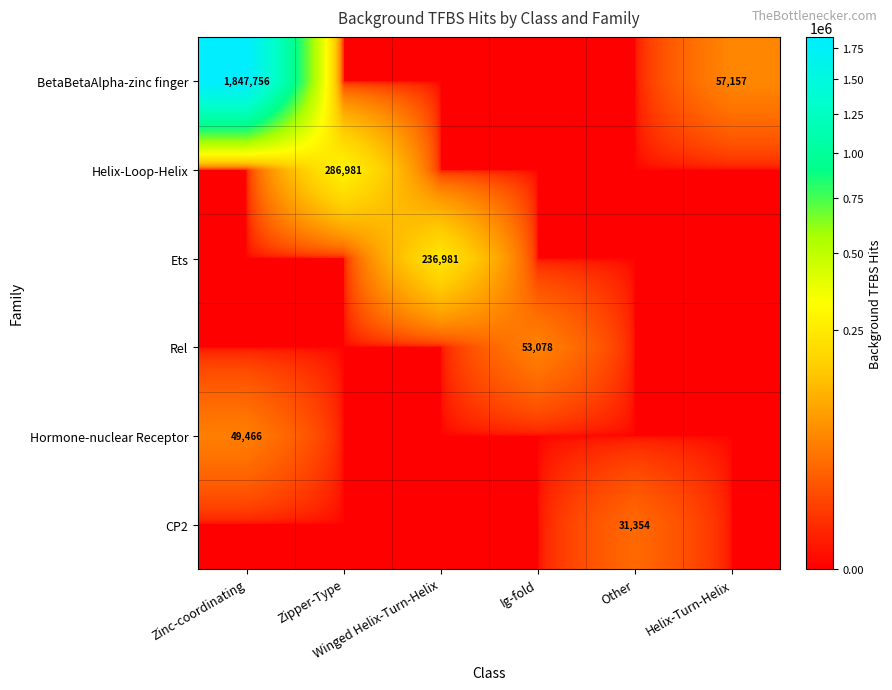

Is it true that CP2 equals 0 at Ig-fold?

True